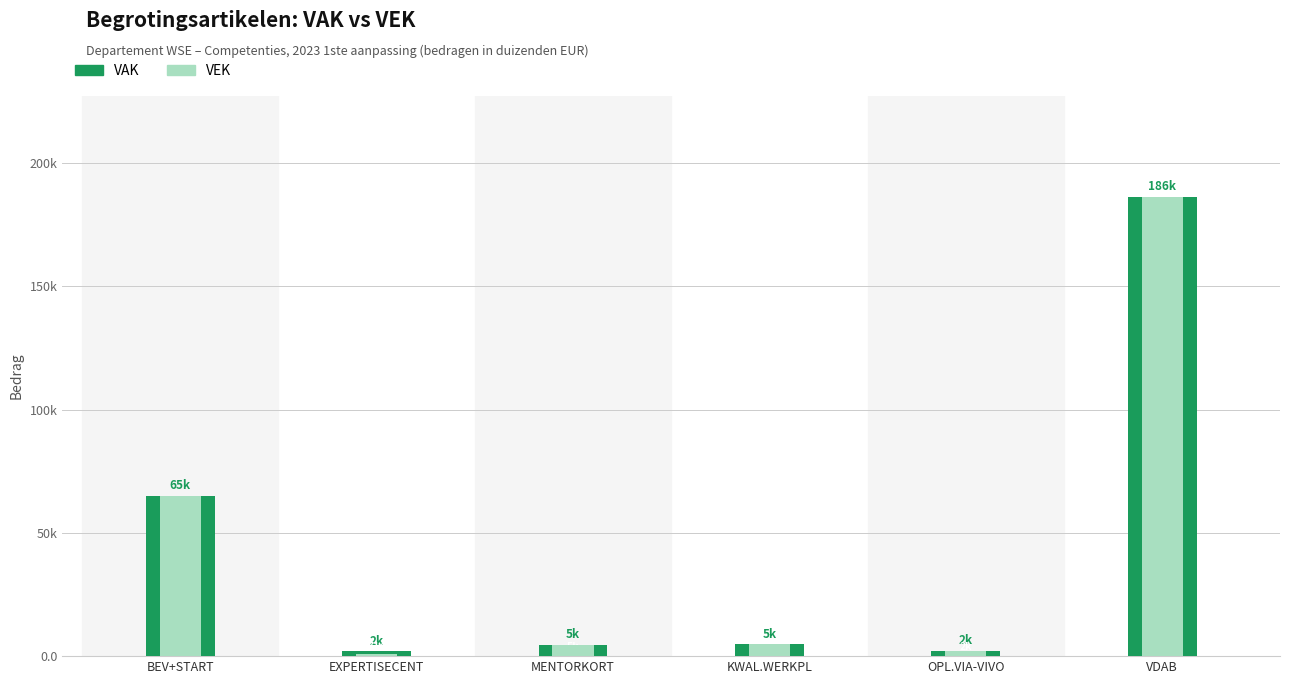

Where does the VAK series first go above 4783?

BEV+START